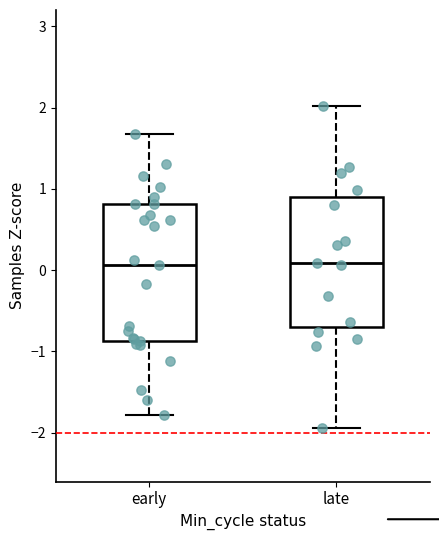

Reading left to right, transcribe this box plot: for each box, give where its median line is, the range the box spans, and where its two whiskers end, as read against the y-axis. The values are not printed on the chart, so give them approximately, as read against the axis.

early: median 0.1, box -0.9 to 0.8, whiskers -1.8 to 1.7
late: median 0.1, box -0.7 to 0.9, whiskers -1.9 to 2.0